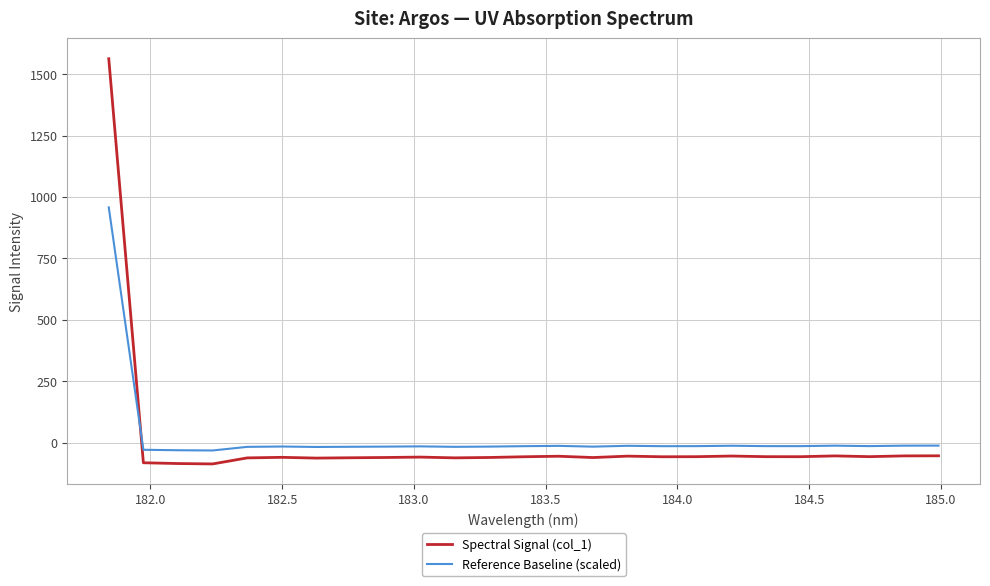

Which series ends up on top after the final intersection of Reference Baseline (scaled) and Spectral Signal (col_1)?

Reference Baseline (scaled)